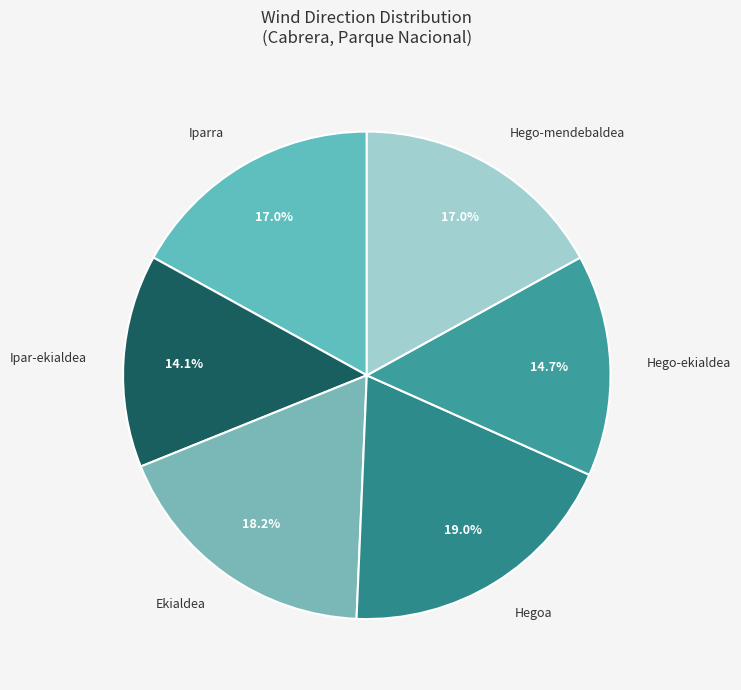

Which slice is the largest?

Hegoa